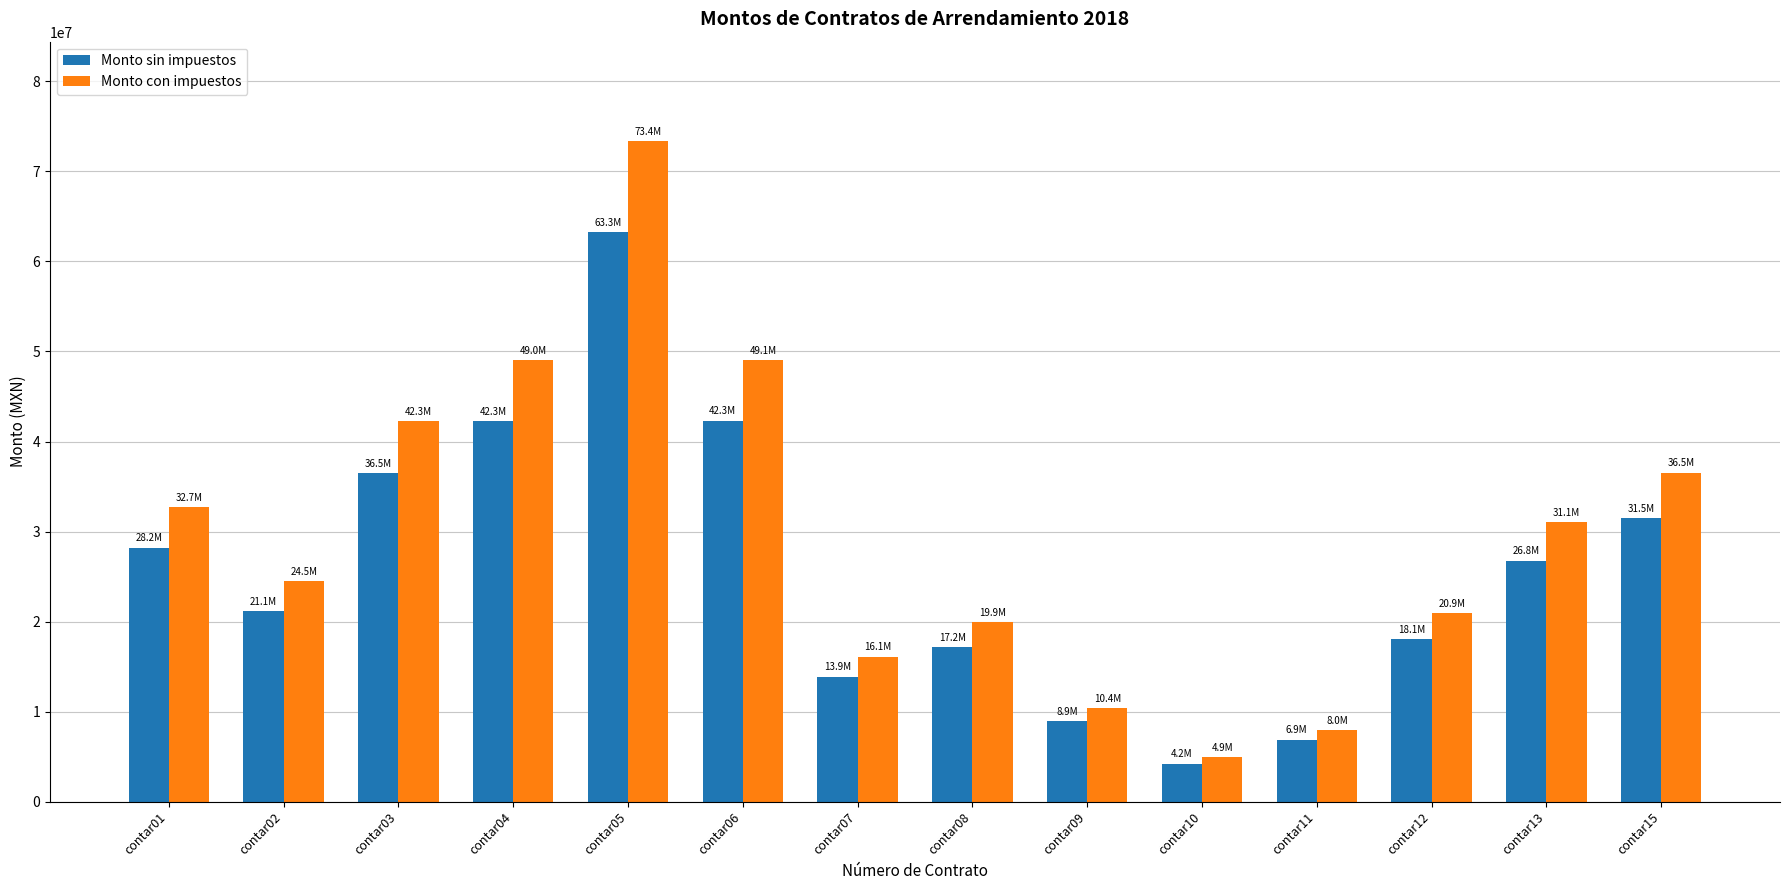

List the series in order of their overall mean, lowest first.

Monto sin impuestos, Monto con impuestos